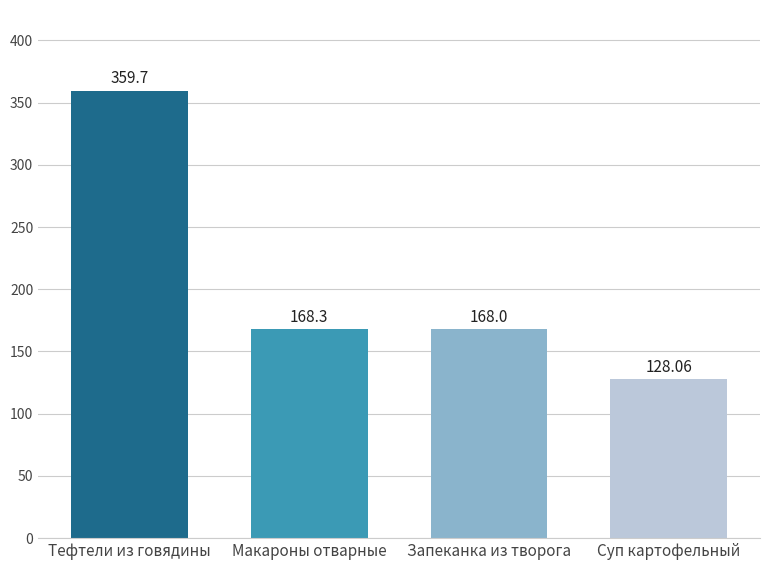

How many categories are shown in the chart?

4